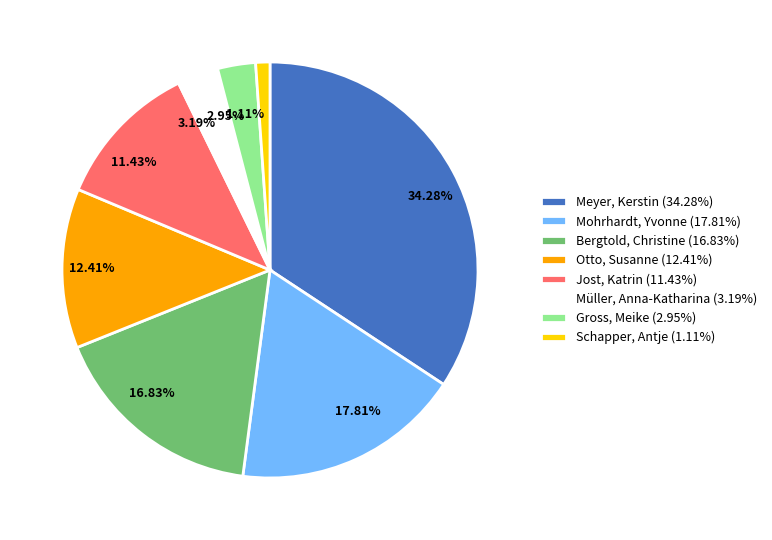

What is the largest slice in the pie chart?

Meyer, Kerstin